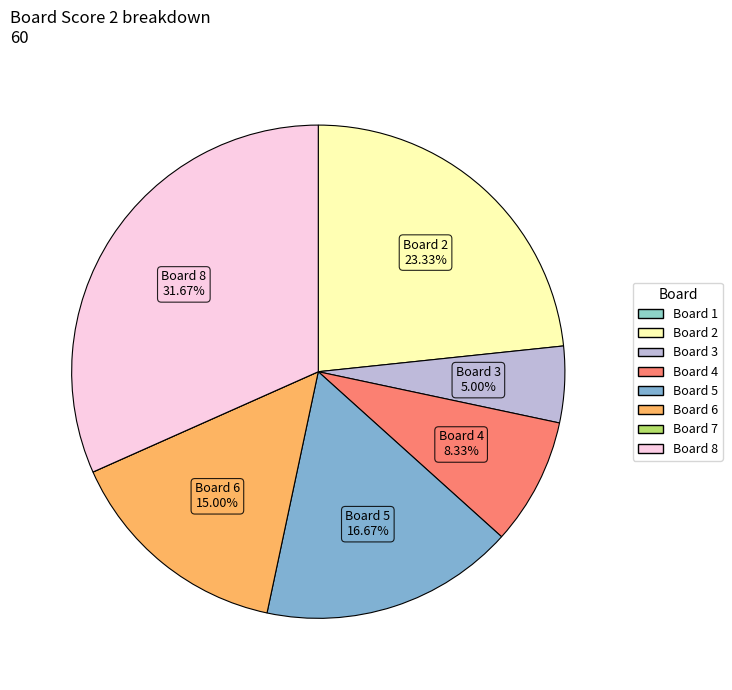

Count the number of slices in the pie.

8